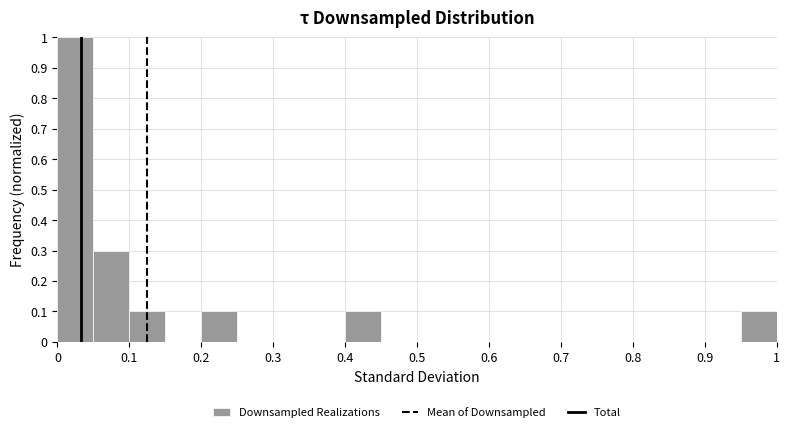

Reading left to right, list every bar in this chart as the range it spans on the x-axis followed by its height. The values are not printed on the chart, so give them approximately, as read against the axis.

0.00 to 0.05: 1.0
0.05 to 0.10: 0.3
0.10 to 0.15: 0.1
0.15 to 0.20: 0
0.20 to 0.25: 0.1
0.25 to 0.30: 0
0.30 to 0.35: 0
0.35 to 0.40: 0
0.40 to 0.45: 0.1
0.45 to 0.50: 0
0.50 to 0.55: 0
0.55 to 0.60: 0
0.60 to 0.65: 0
0.65 to 0.70: 0
0.70 to 0.75: 0
0.75 to 0.80: 0
0.80 to 0.85: 0
0.85 to 0.90: 0
0.90 to 0.95: 0
0.95 to 1.00: 0.1